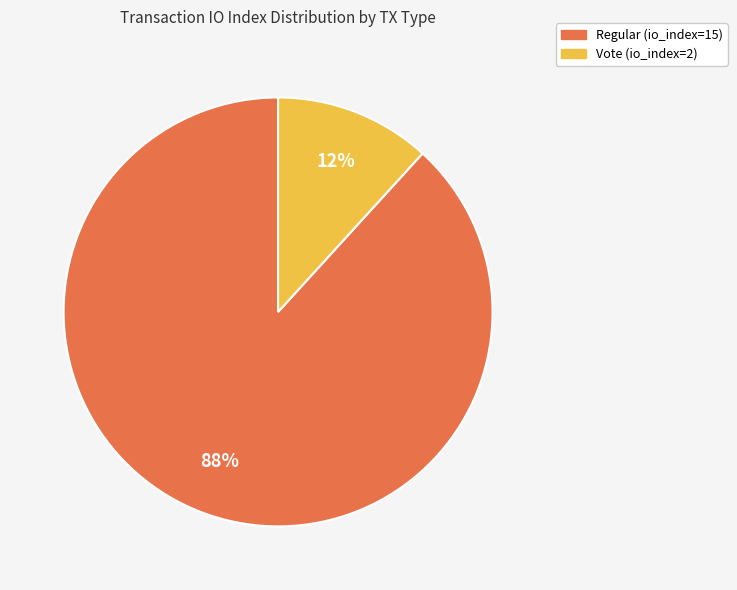

To the nearest percent, what percentage of the pie is Regular (io_index=15)?

88%